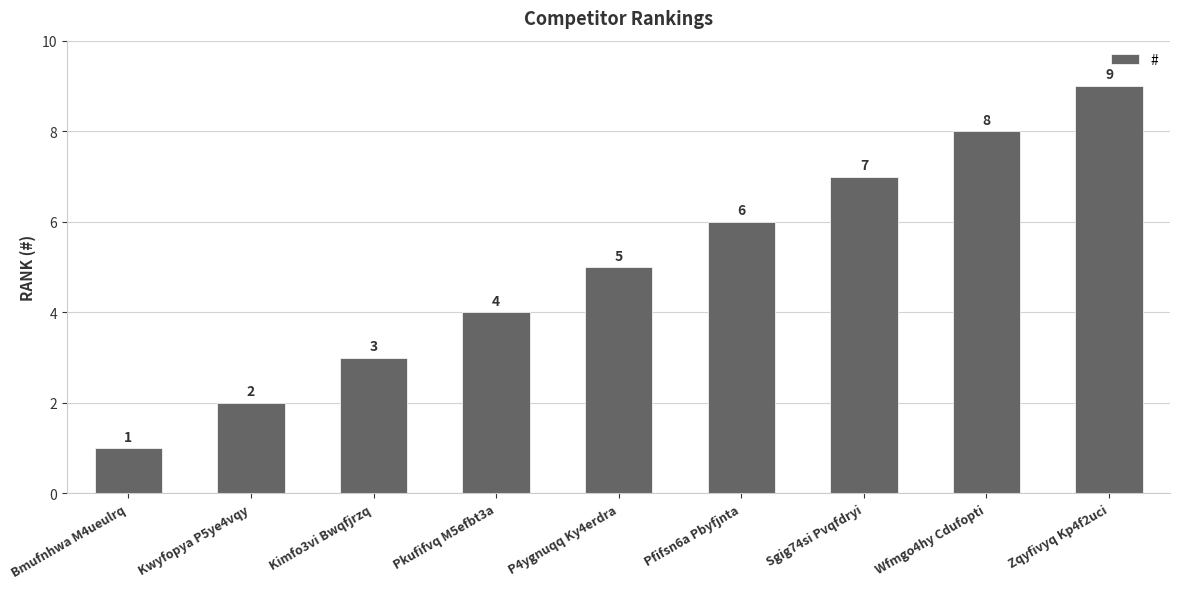

What is the label of the 6th bar from the right?

Pkufifvq M5efbt3a